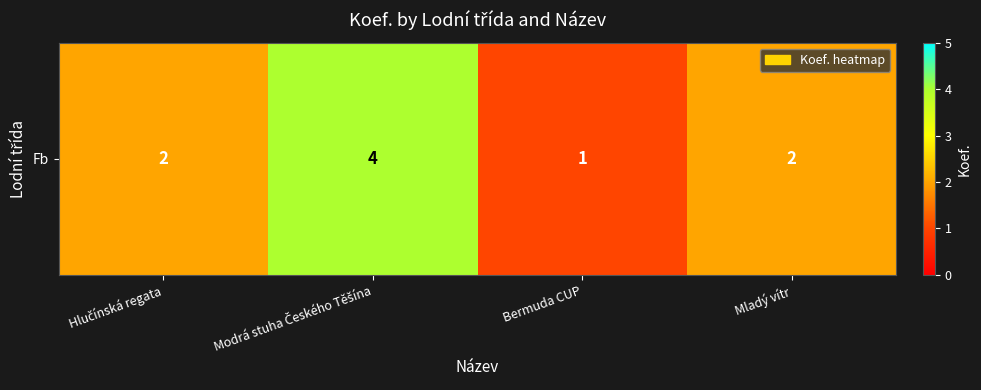

What is the average value?

2